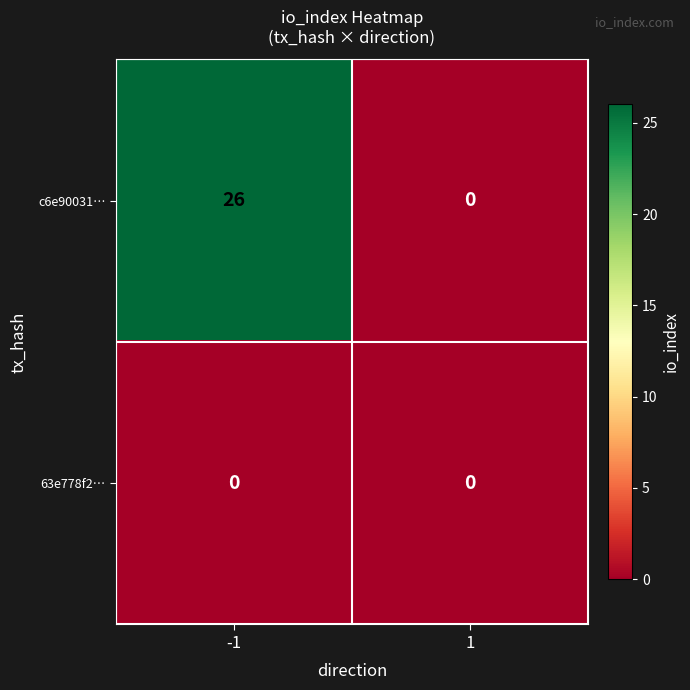

How many distinct data groups are displayed?

2